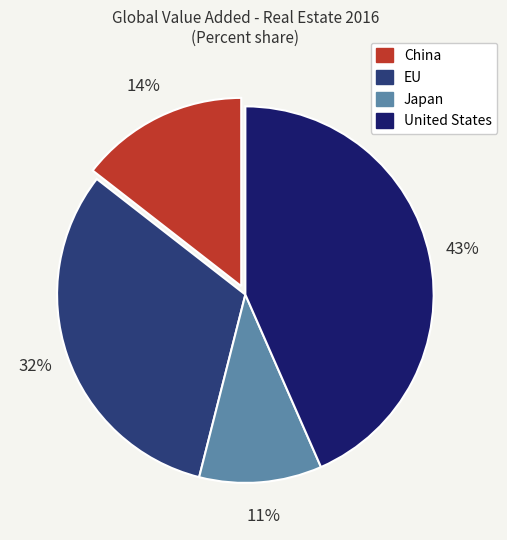

Is it true that China is 14% of the pie?

True